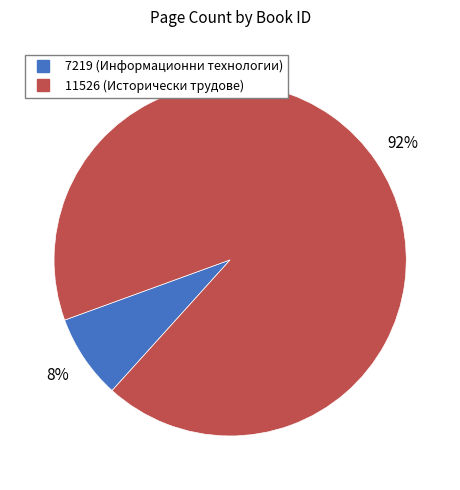

To the nearest percent, what is the combined percentage of 11526 and 7219?

100%